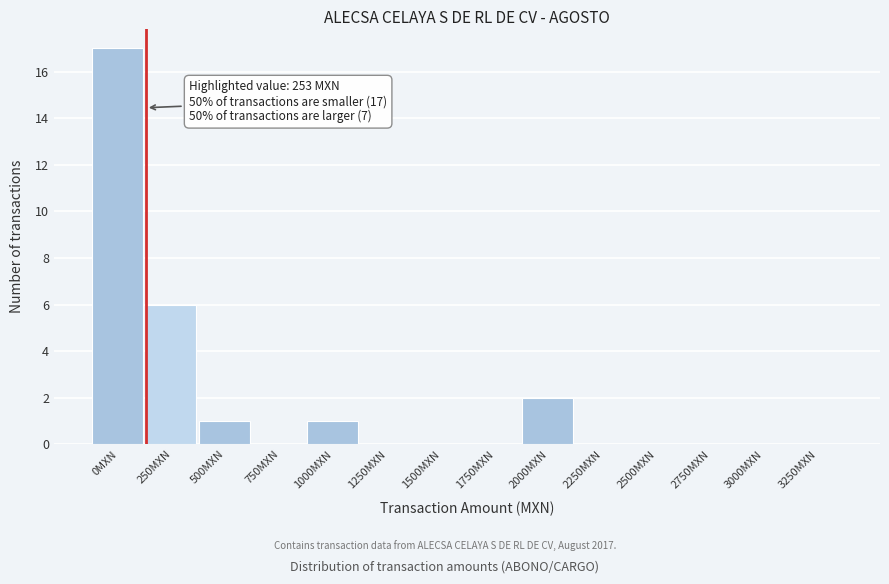

Reading left to right, extract all data points from this chart.

0MXN=17	250MXN=6	500MXN=1	750MXN=0	1000MXN=1	1250MXN=0	1500MXN=0	1750MXN=0	2000MXN=2	2250MXN=0	2500MXN=0	2750MXN=0	3000MXN=0	3250MXN=0